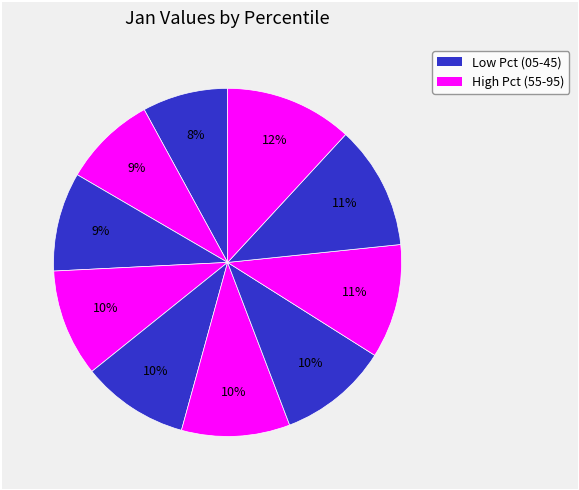

What is the smallest slice in the pie chart?

pct05